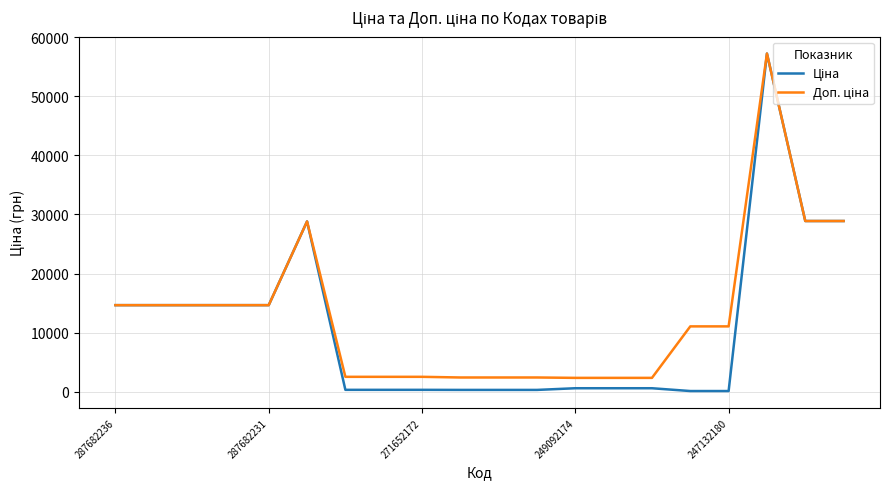

What is the greatest value displayed?

57235.5